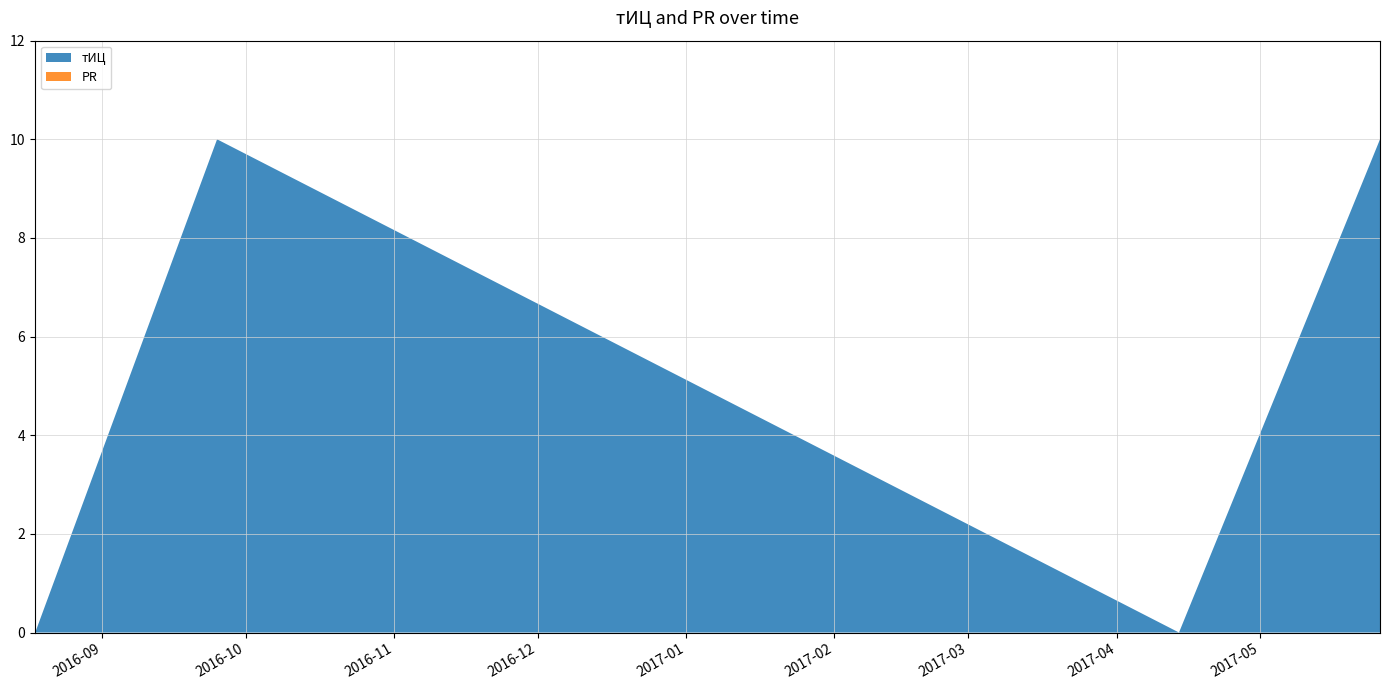

Reading right to left, transcribe all the data shown in this chart.

тИЦ: 2017-05-26=10	2017-04-14=0	2016-09-25=10	2016-08-18=0
PR: 2017-05-26=0	2017-04-14=0	2016-09-25=0	2016-08-18=0